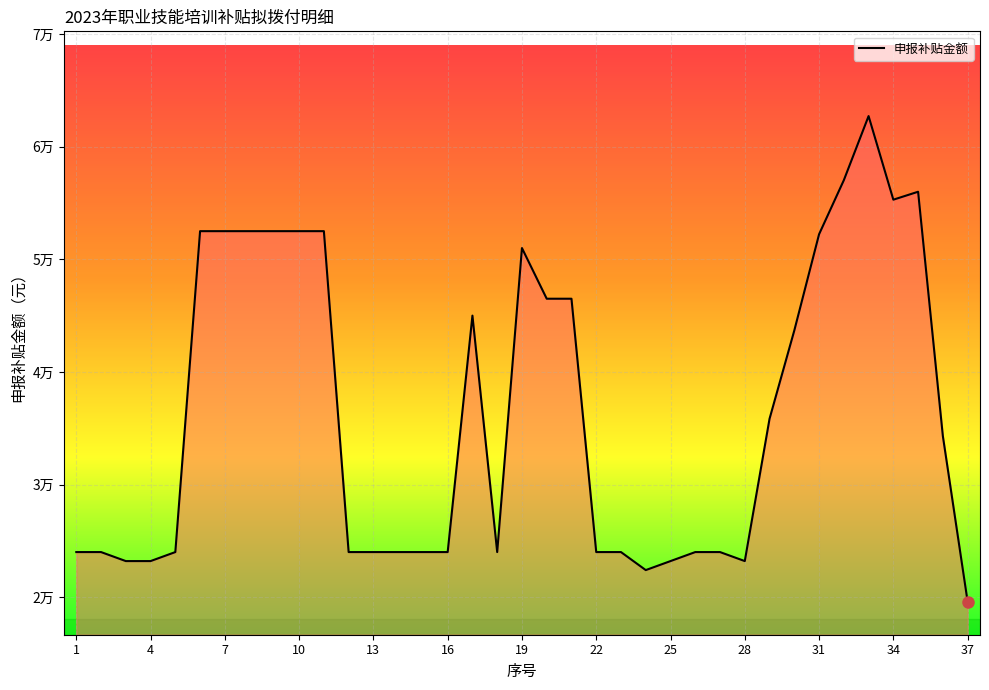

Does the chart have visible grid lines?

Yes